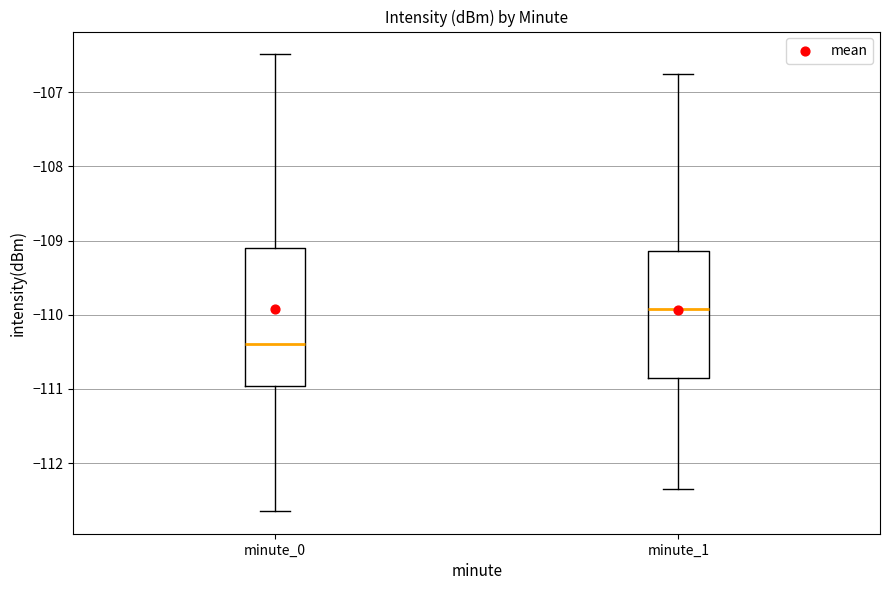

Comparing the boxes themselves (not the whiskers), which one is the tallest?

minute_0